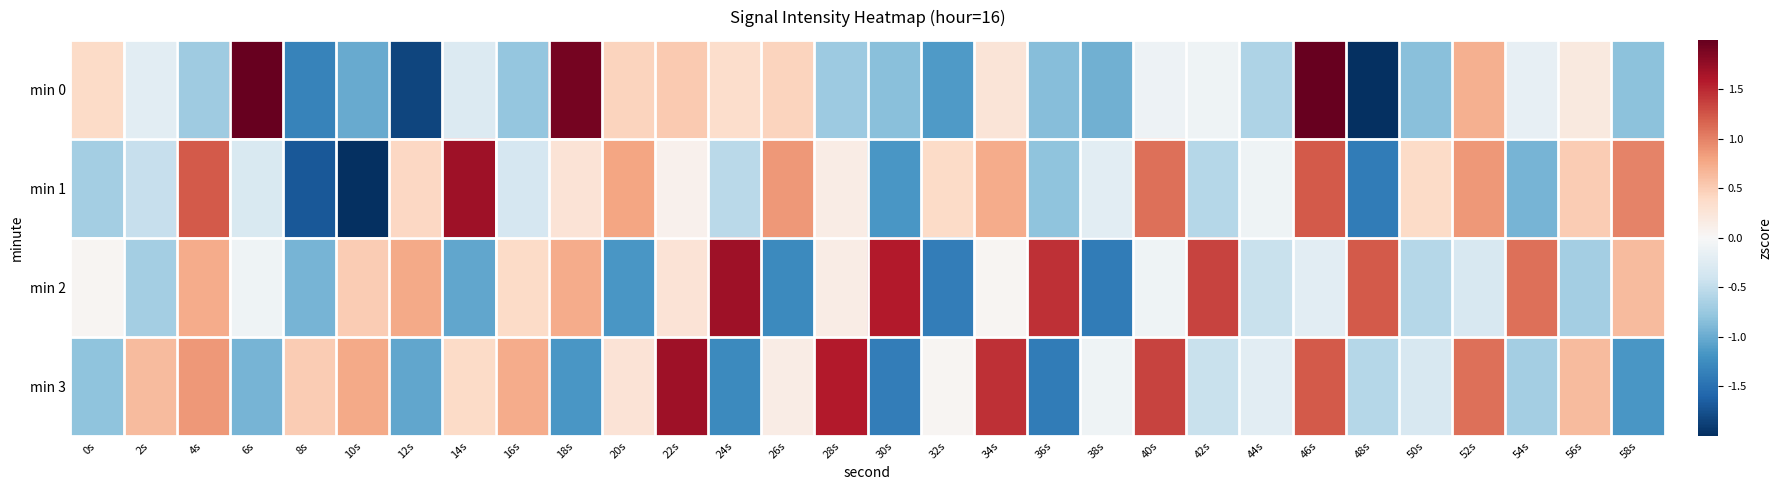

Reading left to right, list all the values displayed in this chart.

min 0: 0s=0.4	2s=-0.2	4s=-0.7	6s=2.3	8s=-1.3	10s=-1.0	12s=-1.8	14s=-0.3	16s=-0.8	18s=1.9	20s=0.4	22s=0.5	24s=0.4	26s=0.5	28s=-0.7	30s=-0.8	32s=-1.1	34s=0.3	36s=-0.9	38s=-1.0	40s=-0.1	42s=-0.1	44s=-0.6	46s=3.5	48s=-2.3	50s=-0.8	52s=0.7	54s=-0.2	56s=0.2	58s=-0.8
min 1: 0s=-0.7	2s=-0.5	4s=1.2	6s=-0.3	8s=-1.7	10s=-2.4	12s=0.4	14s=1.7	16s=-0.3	18s=0.3	20s=0.8	22s=0.1	24s=-0.5	26s=0.9	28s=0.2	30s=-1.2	32s=0.4	34s=0.7	36s=-0.8	38s=-0.2	40s=1.1	42s=-0.6	44s=-0.1	46s=1.2	48s=-1.4	50s=0.4	52s=0.9	54s=-0.9	56s=0.5	58s=1.0
min 2: 0s=0.0	2s=-0.7	4s=0.7	6s=-0.1	8s=-0.9	10s=0.5	12s=0.8	14s=-1.0	16s=0.4	18s=0.7	20s=-1.2	22s=0.3	24s=1.7	26s=-1.3	28s=0.2	30s=1.6	32s=-1.4	34s=0.0	36s=1.5	38s=-1.4	40s=-0.1	42s=1.3	44s=-0.4	46s=-0.2	48s=1.2	50s=-0.6	52s=-0.3	54s=1.1	56s=-0.7	58s=0.6
min 3: 0s=-0.8	2s=0.6	4s=0.9	6s=-0.9	8s=0.5	10s=0.8	12s=-1.0	14s=0.4	16s=0.7	18s=-1.2	20s=0.3	22s=1.7	24s=-1.3	26s=0.2	28s=1.6	30s=-1.4	32s=0.0	34s=1.5	36s=-1.4	38s=-0.1	40s=1.3	42s=-0.4	44s=-0.2	46s=1.2	48s=-0.6	50s=-0.3	52s=1.1	54s=-0.7	56s=0.6	58s=-1.2